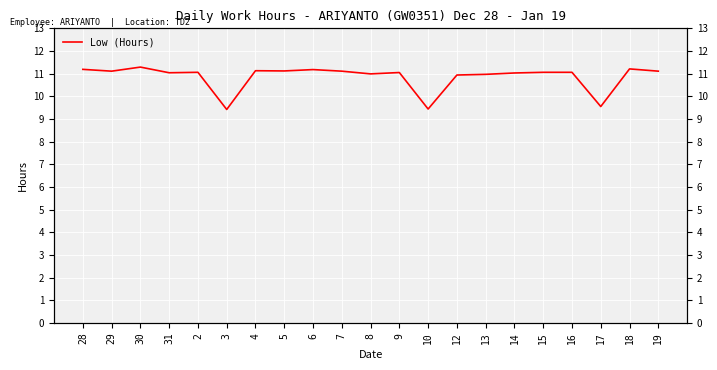

Reading left to right, extract all data points from this chart.

28=11.2	29=11.1	30=11.3	31=11.0	2=11.1	3=9.4	4=11.1	5=11.1	6=11.2	7=11.1	8=11.0	9=11.1	10=9.4	12=10.9	13=11.0	14=11.0	15=11.1	16=11.1	17=9.6	18=11.2	19=11.1